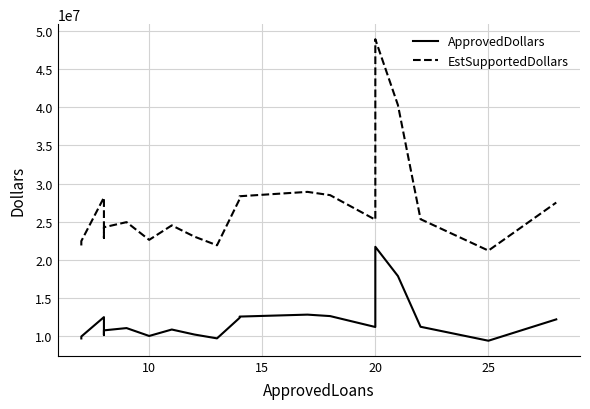

True or false: ApprovedDollars and EstSupportedDollars cross at least once.

False